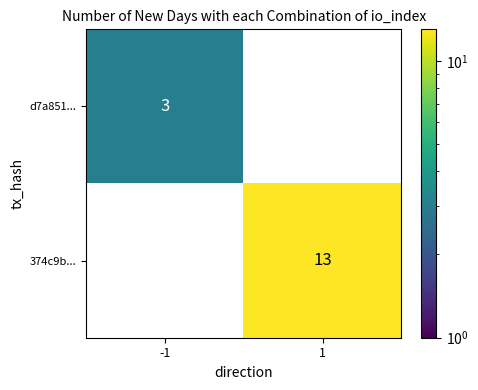

At which label is d7a851... closest to 3?

-1